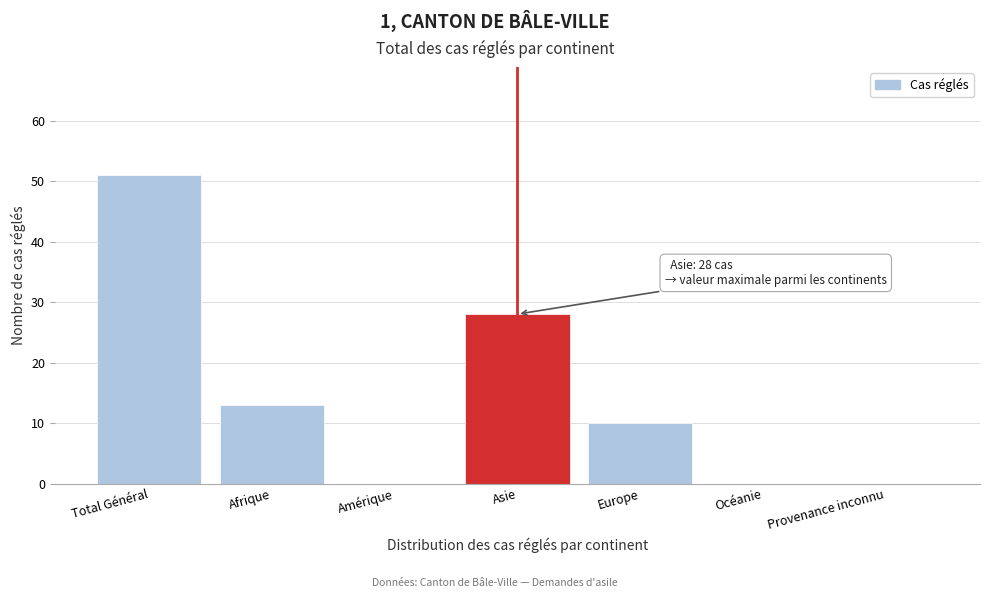

Reading left to right, list all the values displayed in this chart.

Total Général=51	Afrique=13	Amérique=0	Asie=28	Europe=10	Océanie=0	Provenance inconnu=0